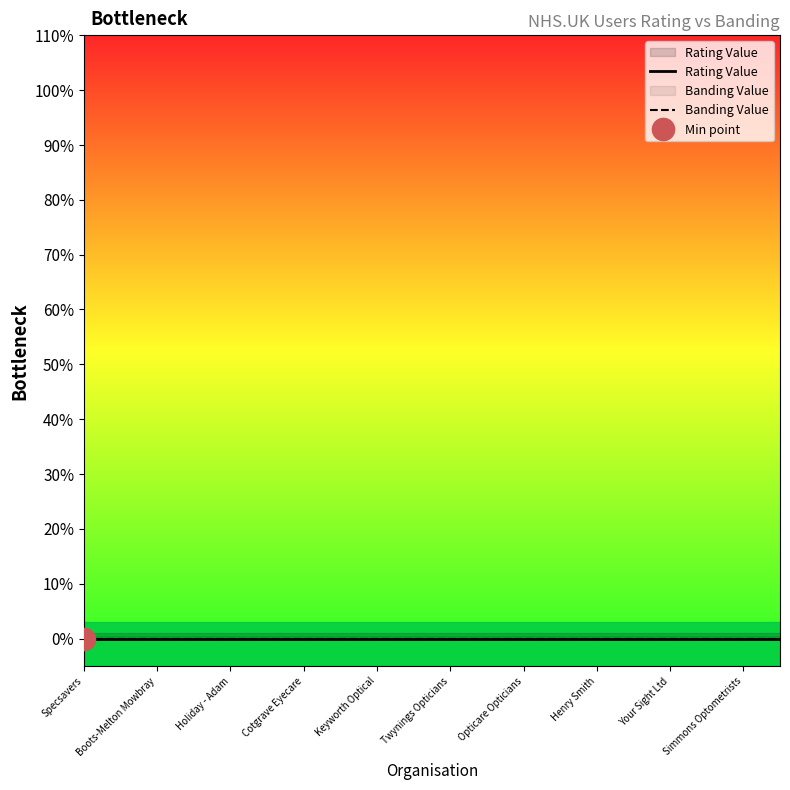

The value at Graham Coe Opticians is -3. True or false?

False